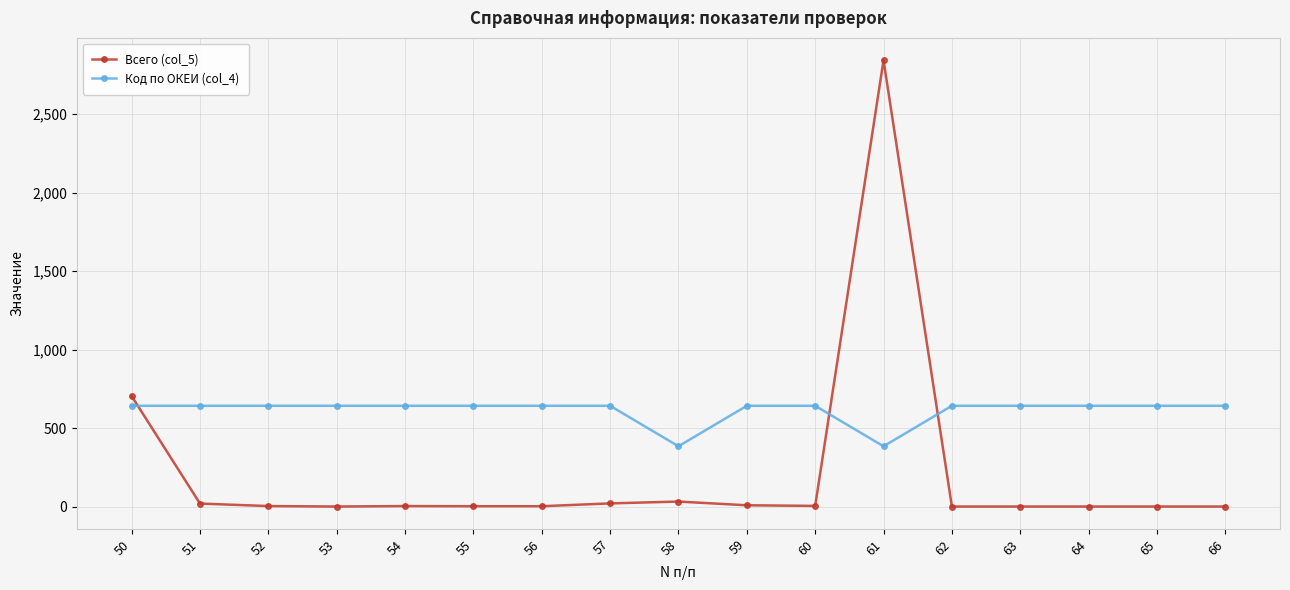

Is the value of Код по ОКЕИ (col_4) at 60 greater than the value of Всего (col_5) at 53?

Yes